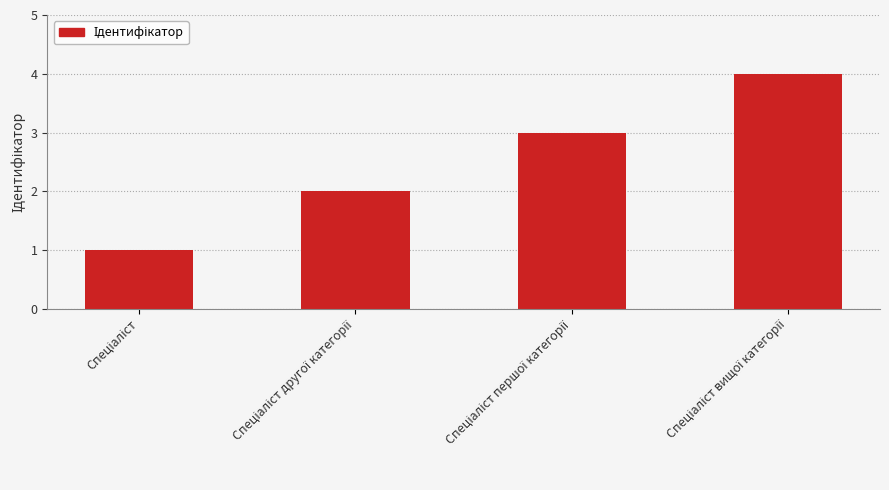

What is the difference between the maximum and minimum values?

3